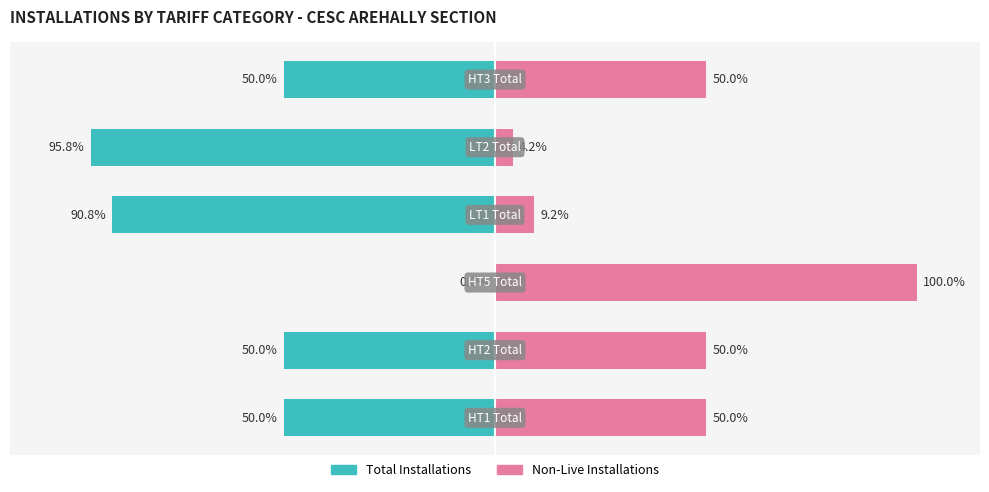

Rank the series at 5 from highest to lowest value.

Non-Live Installations, Total Installations